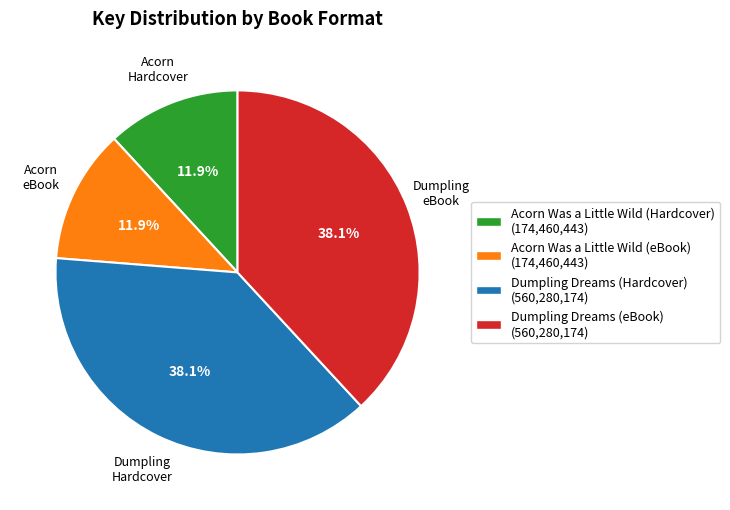

To the nearest percent, what percentage of the pie is Dumpling Dreams (Hardcover)?

38%